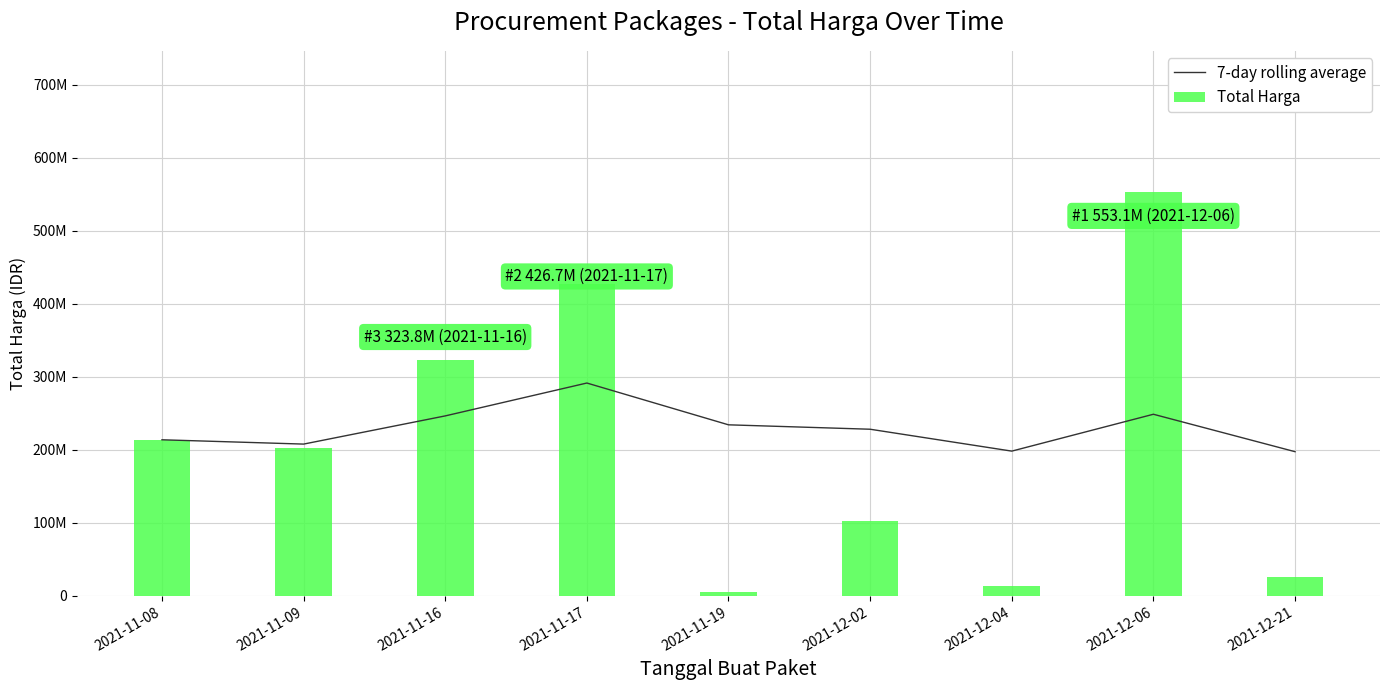

How many categories are shown in the chart?

9